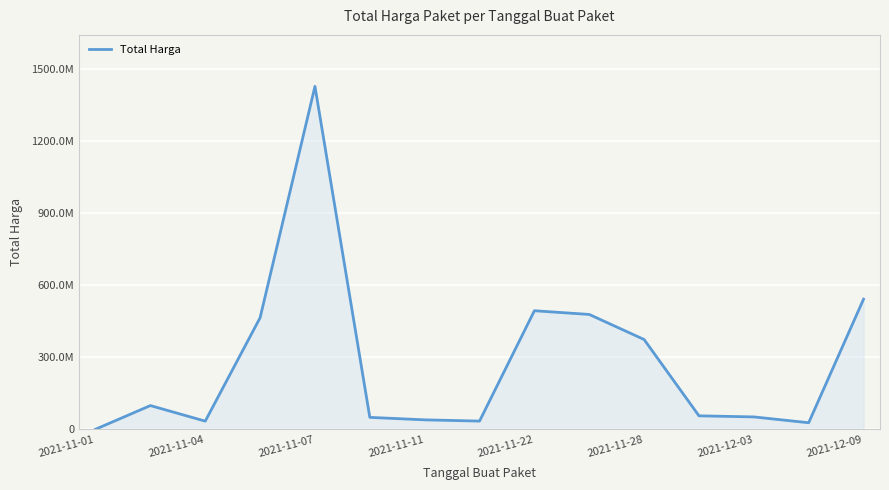

Does the chart have visible grid lines?

Yes